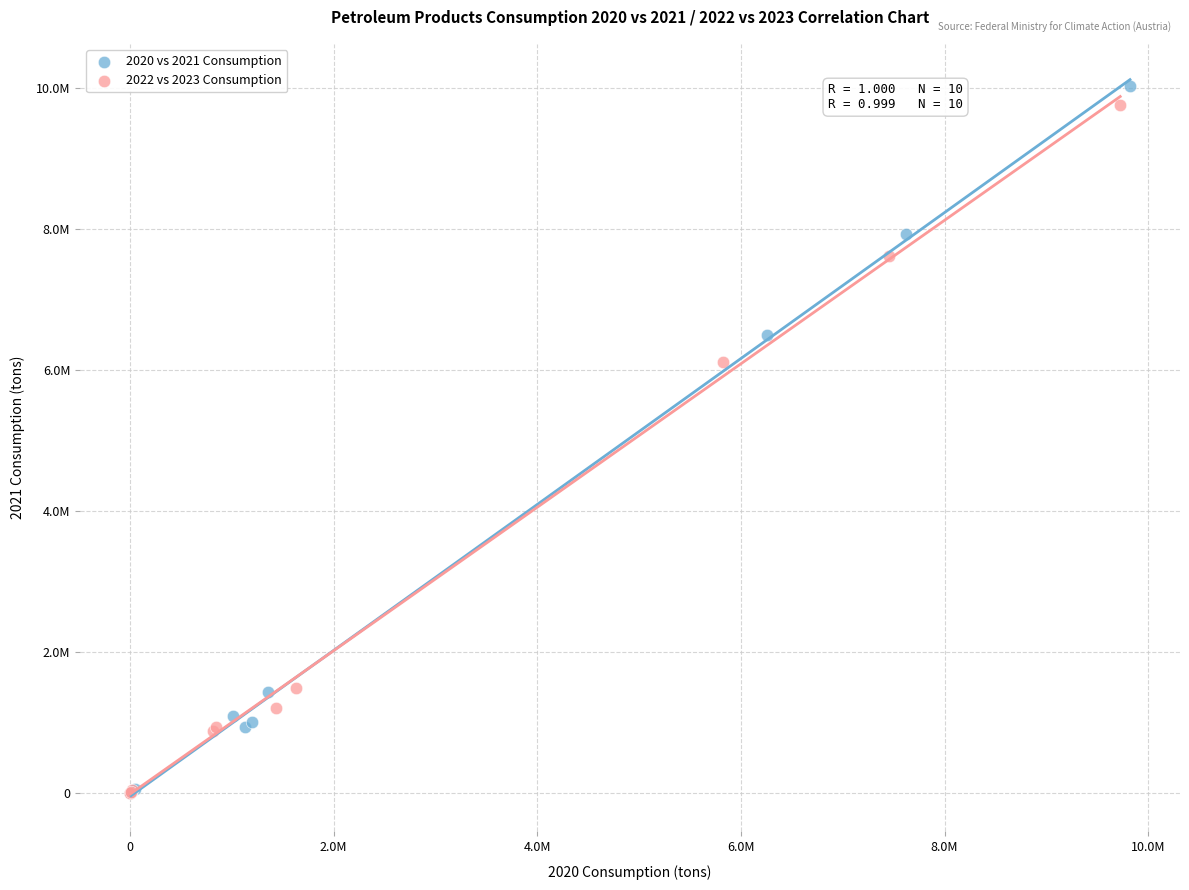

What are all the series names shown in the legend?

2020 vs 2021 Consumption, 2022 vs 2023 Consumption